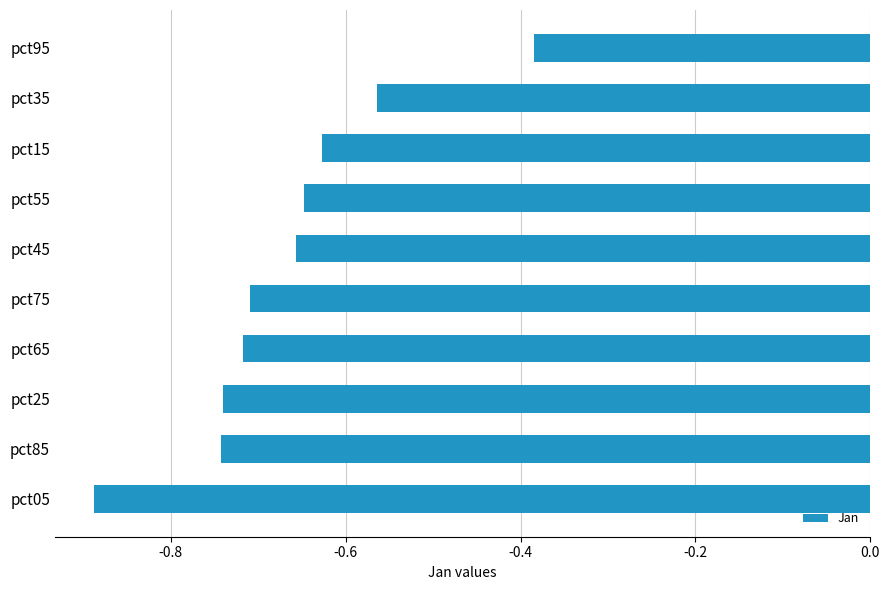

What is the difference between the maximum and second lowest values?

0.4